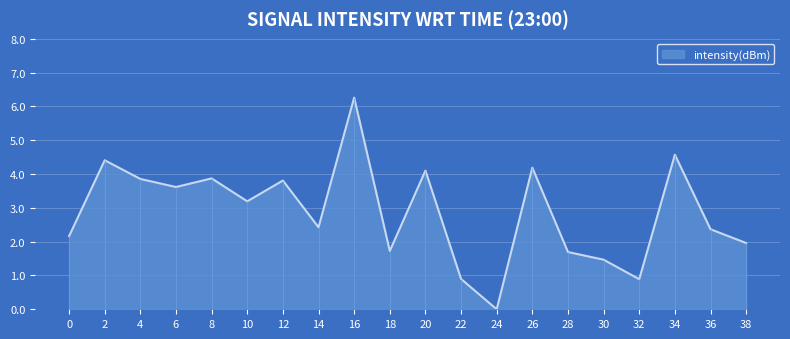

List the labels in order of value, smallest first.

24, 32, 22, 30, 28, 18, 38, 0, 36, 14, 10, 6, 12, 4, 8, 20, 26, 2, 34, 16